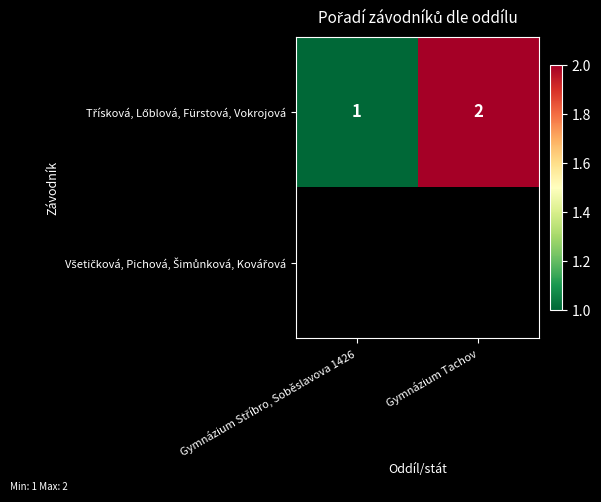

How many values in the Třísková, Lőblová, Fürstová, Vokrojová series are below 2?

1